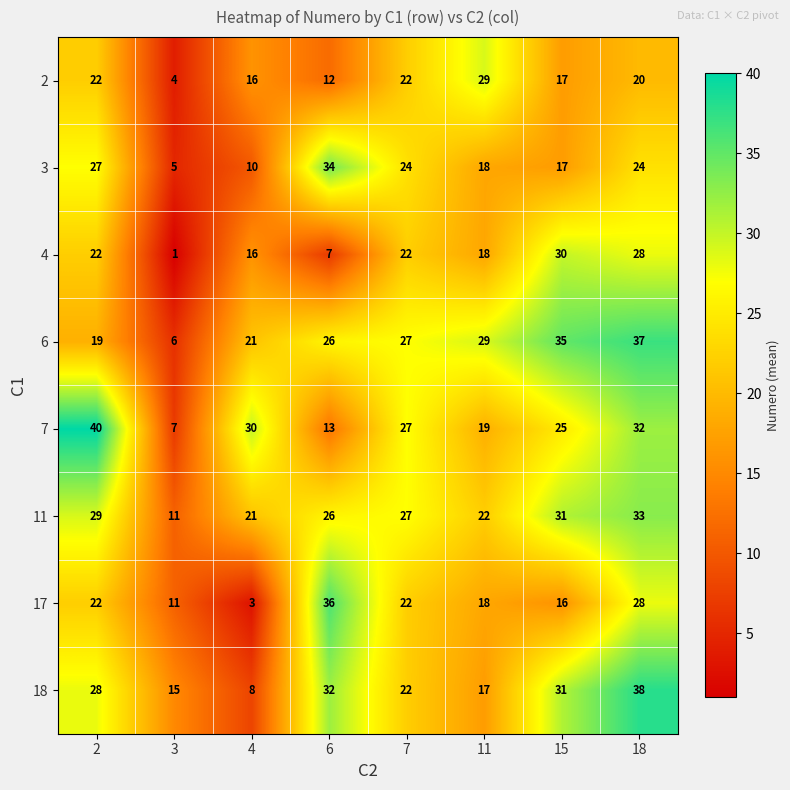

At how many categories does at least one series exceed 4?

8